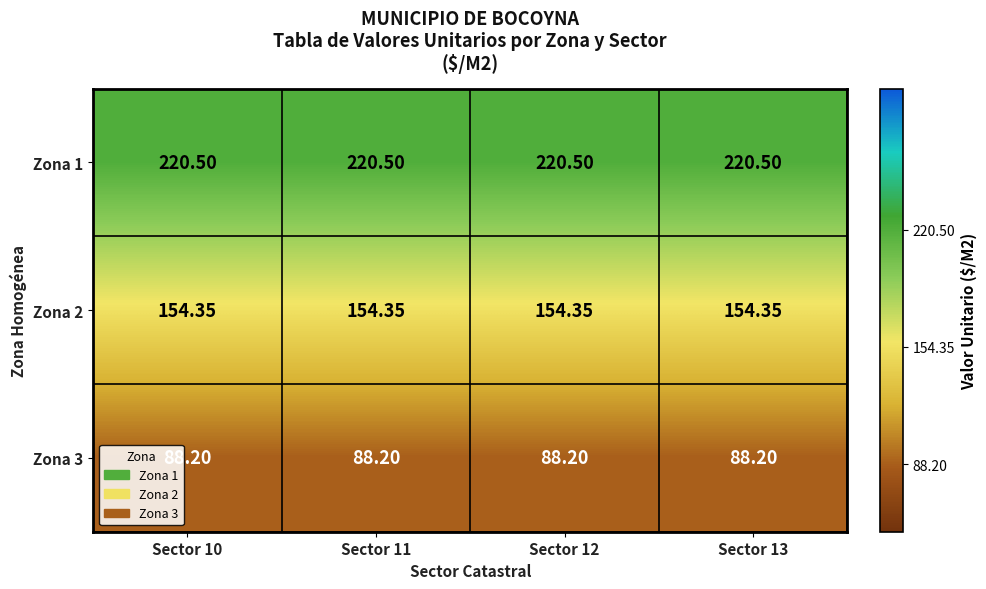

Is the value of Zona 1 at Sector 12 greater than the value of Zona 3 at Sector 11?

Yes